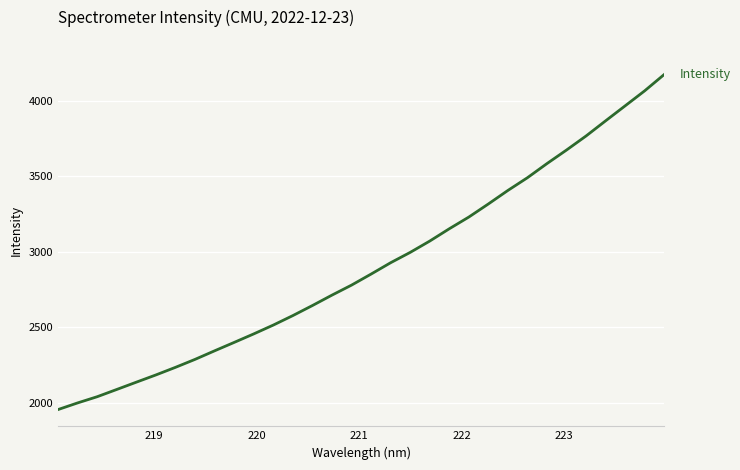

What is the greatest value displayed?

4171.8